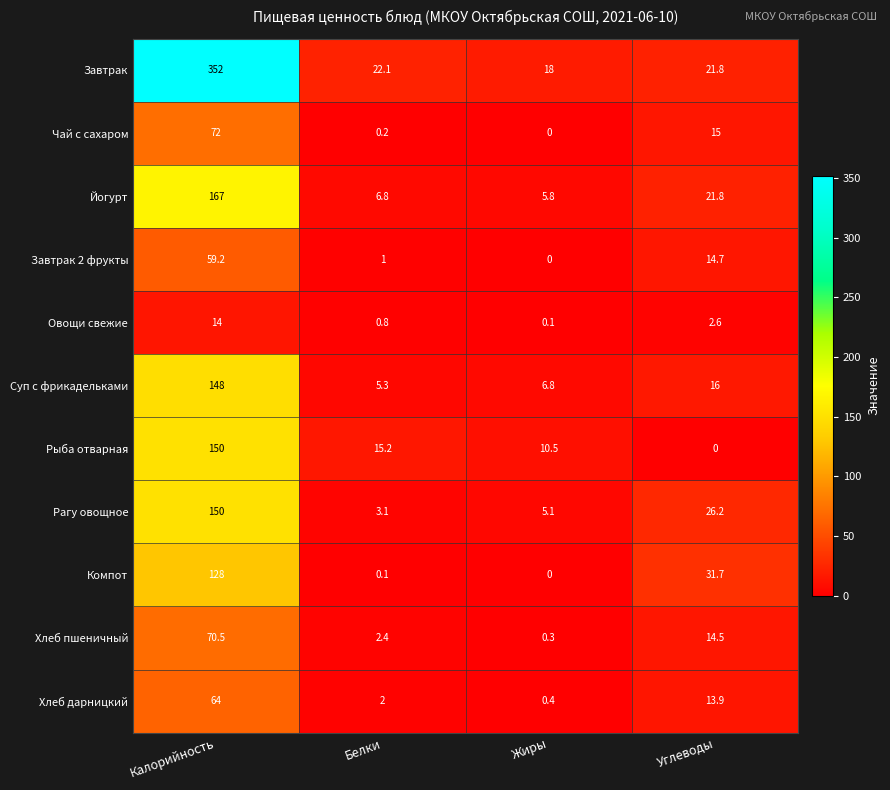

Between Калорийность and Углеводы, which series saw the biggest shift?

Завтрак